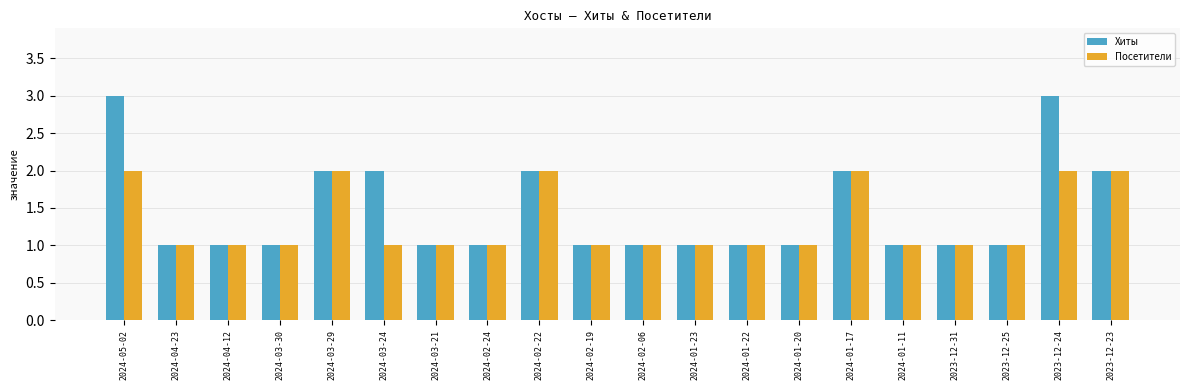

Are the bars horizontal?

No